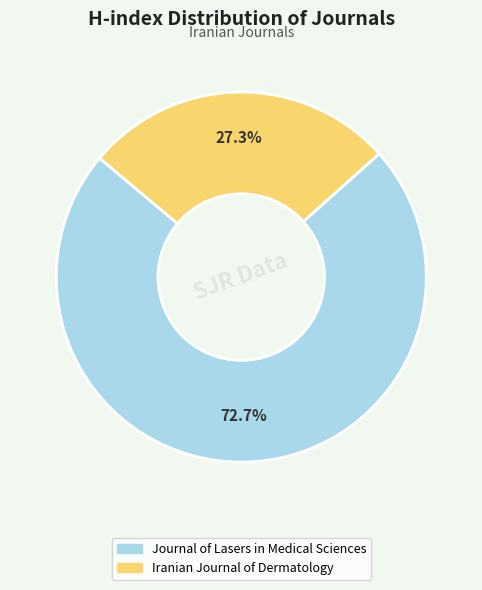

True or false: Journal of Lasers in Medical Sciences accounts for 78% of the total.

False